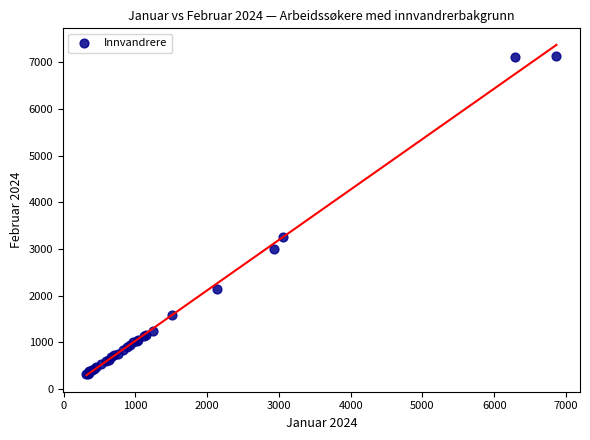

What Y value in the scatter plot is closest to 3725?

3259